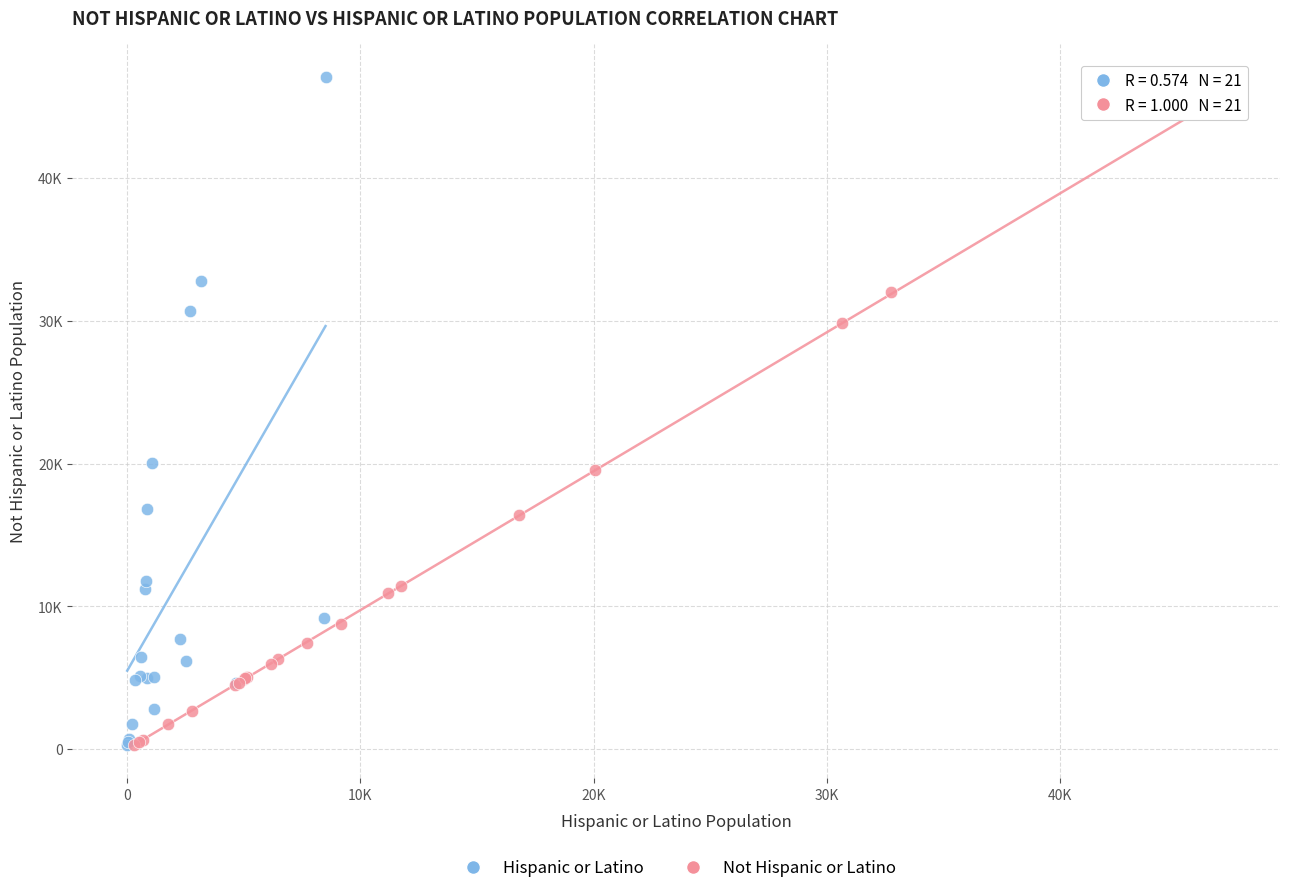

Which series contains the highest Y value?

Hispanic or Latino